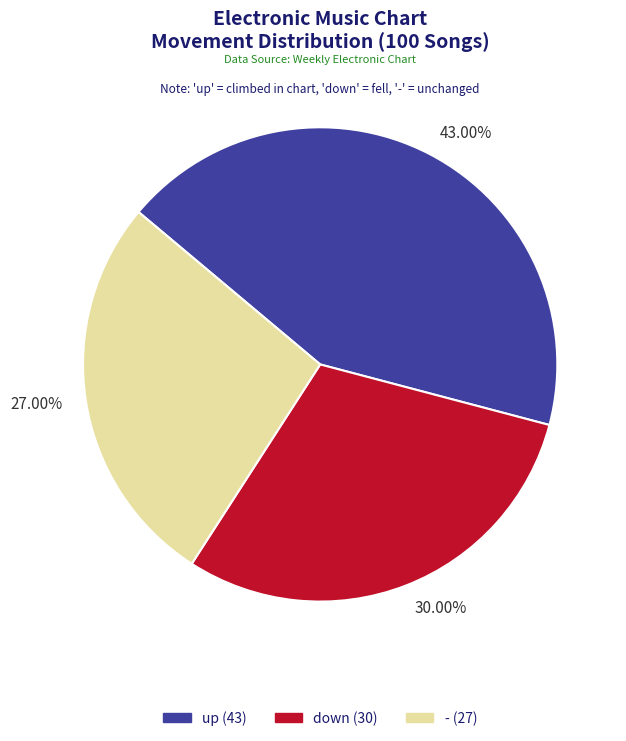

What percentage do up and down together represent?

73.0%